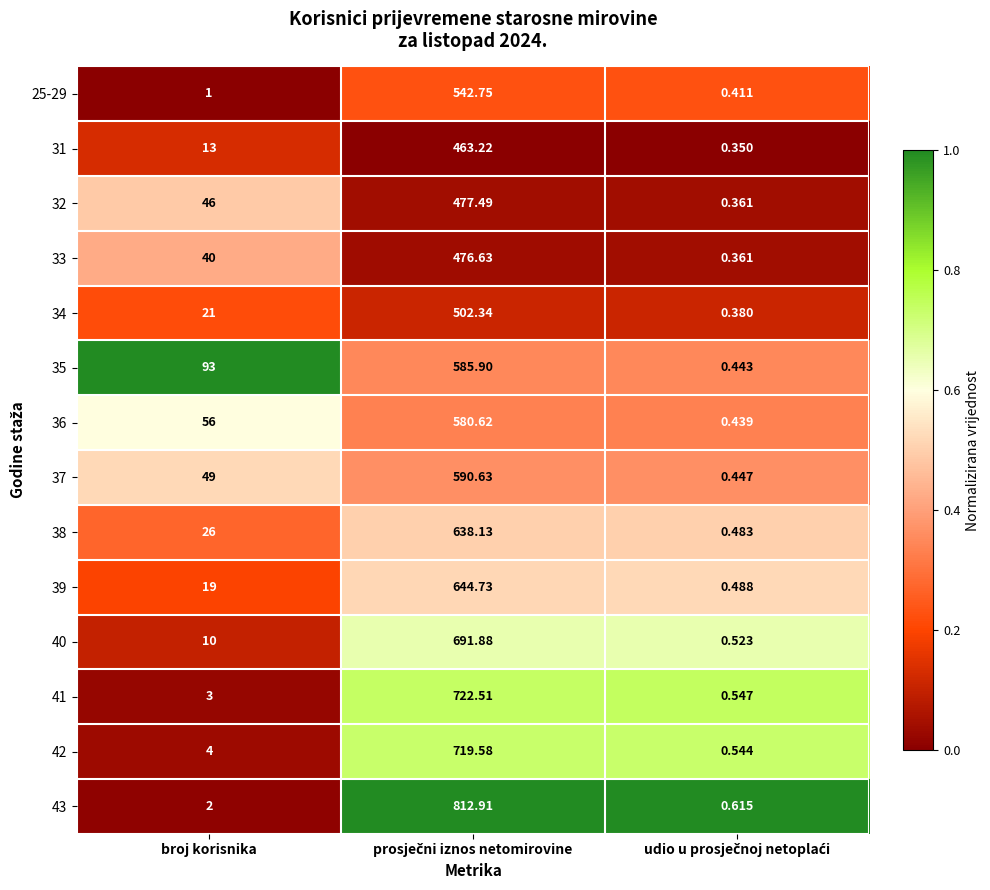

Where is 25-29 nearest to the value 271?

broj korisnika